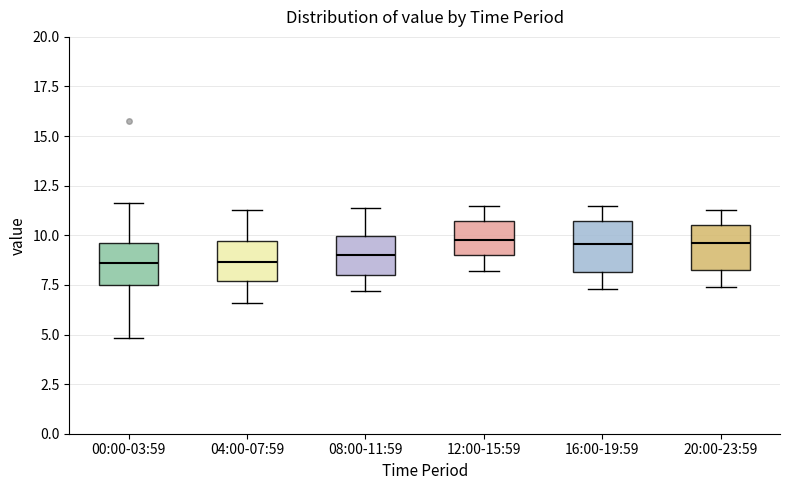

Where does the upper whisker of the box for 20:00-23:59 end on the y-axis? The values are not printed on the chart, so give them approximately, as read against the axis.

11.5